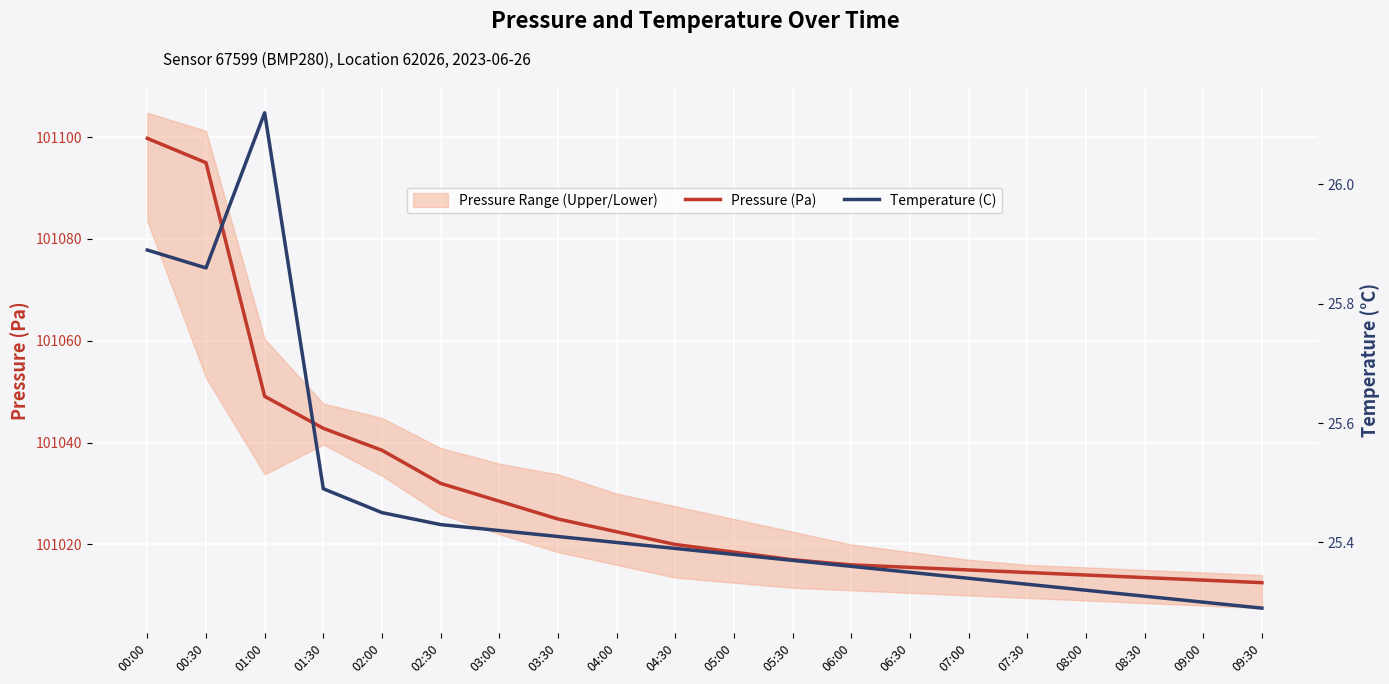

The Pressure (Pa) series shows 61633.5 at 03:30. True or false?

False